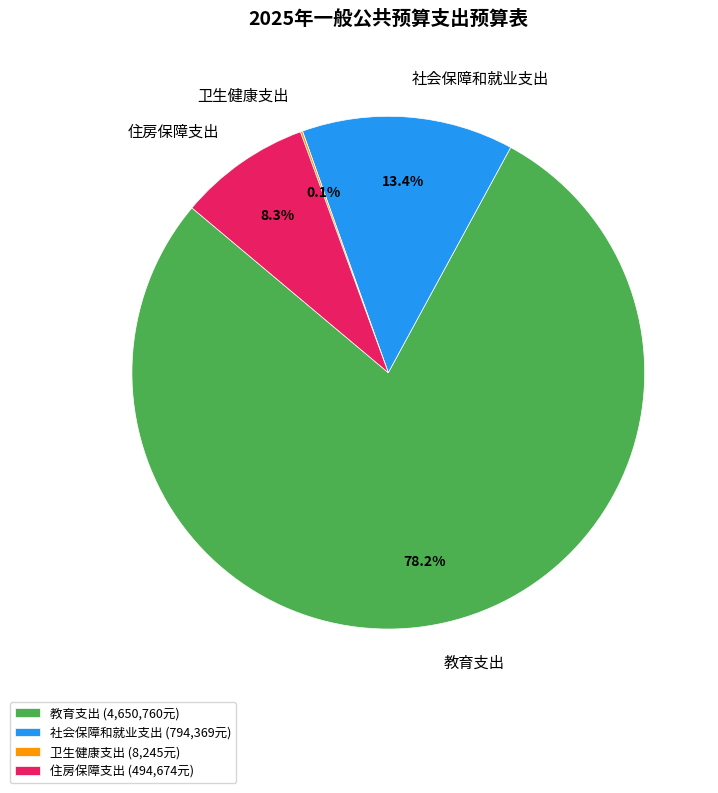

Is there a majority slice in this chart?

Yes